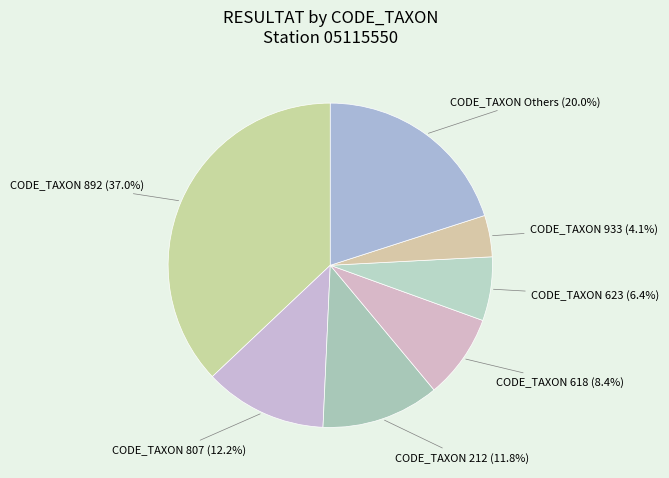

Which category has the biggest portion of the pie?

CODE_TAXON 892 (37.0%)